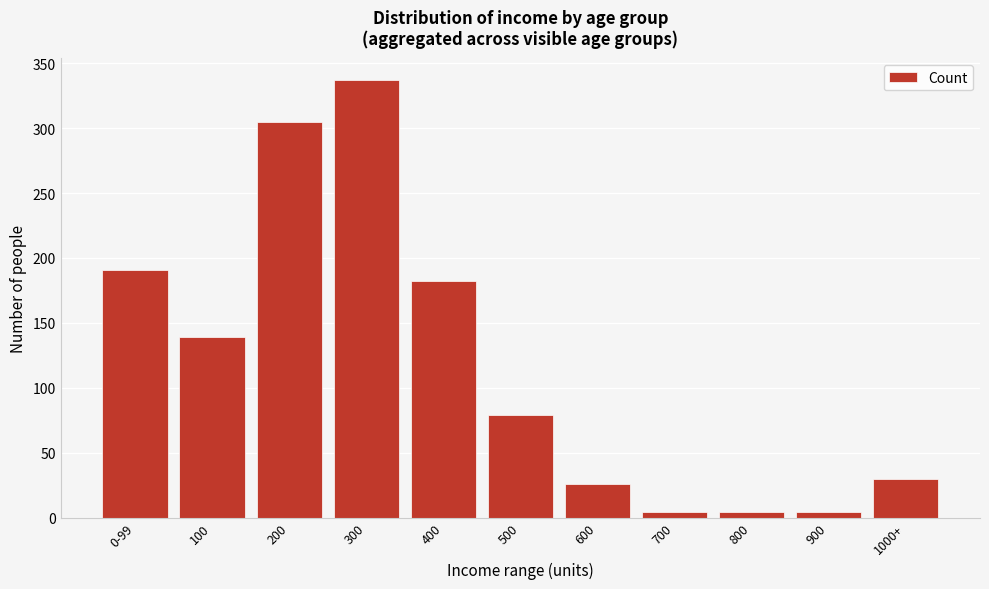

Reading left to right, transcribe all the data shown in this chart.

191	139	305	337	182	79	26	4	4	4	30